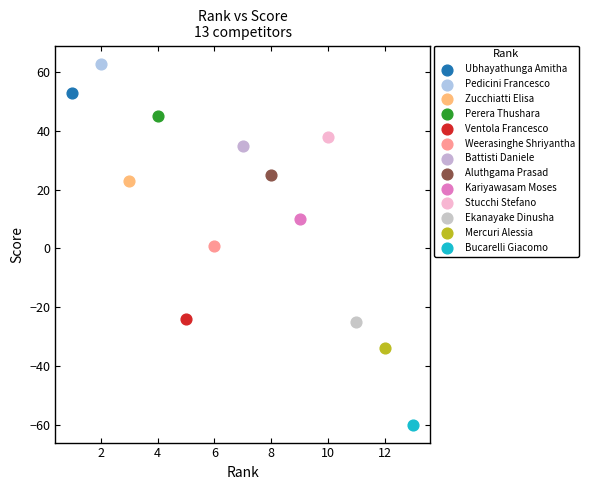

What are all the series names shown in the legend?

Ubhayathunga Amitha, Pedicini Francesco, Zucchiatti Elisa, Perera Thushara, Ventola Francesco, Weerasinghe Shriyantha, Battisti Daniele, Aluthgama Prasad, Kariyawasam Moses, Stucchi Stefano, Ekanayake Dinusha, Mercuri Alessia, Bucarelli Giacomo